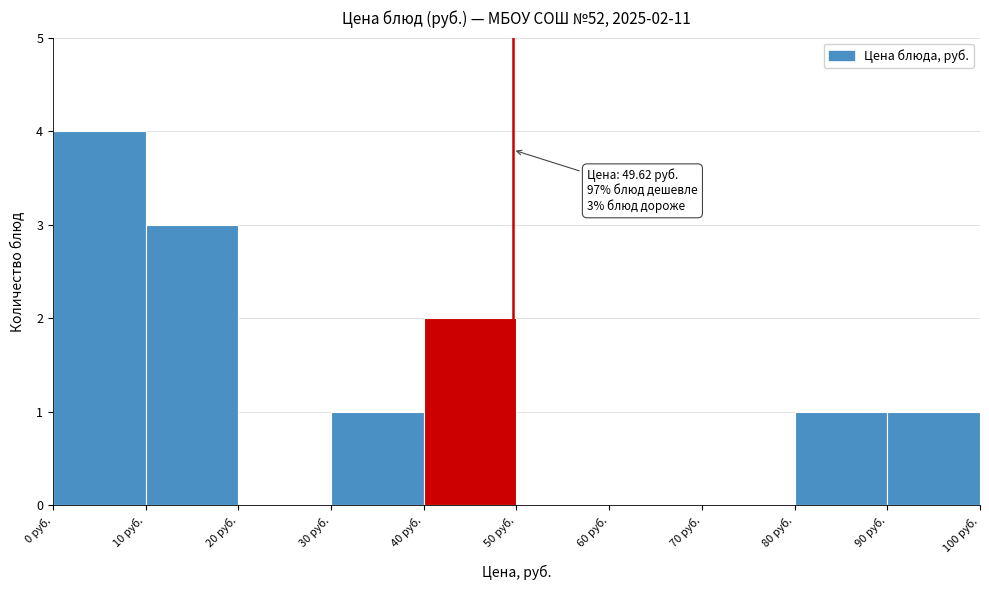

Over which range of the x-axis is the bar tallest?

0 to 10